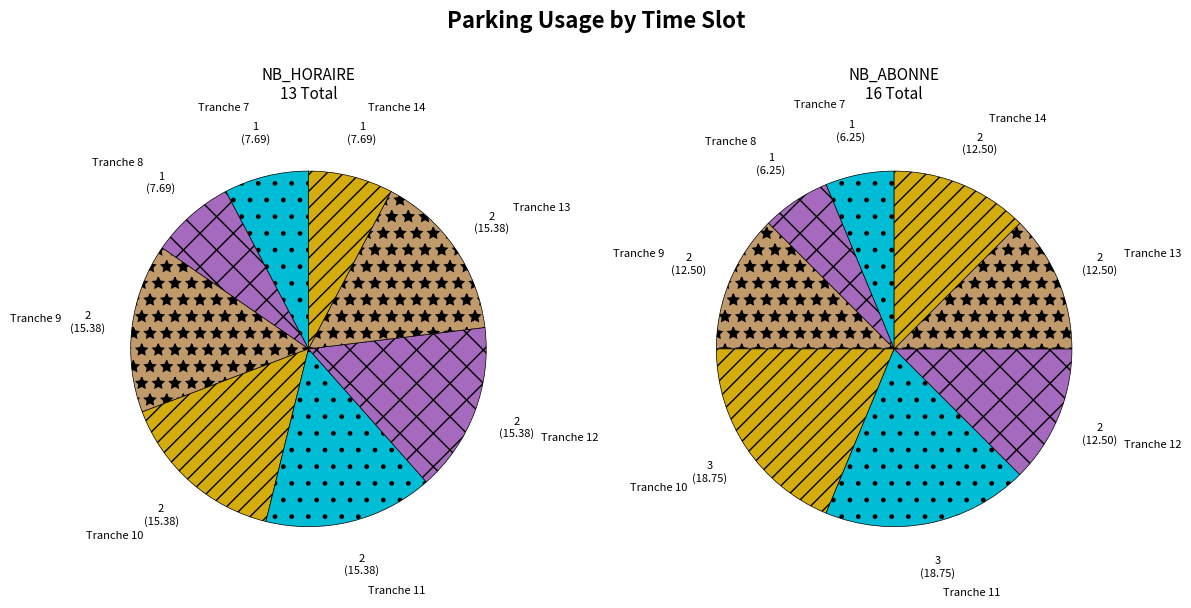

Count the number of slices in the pie.

8